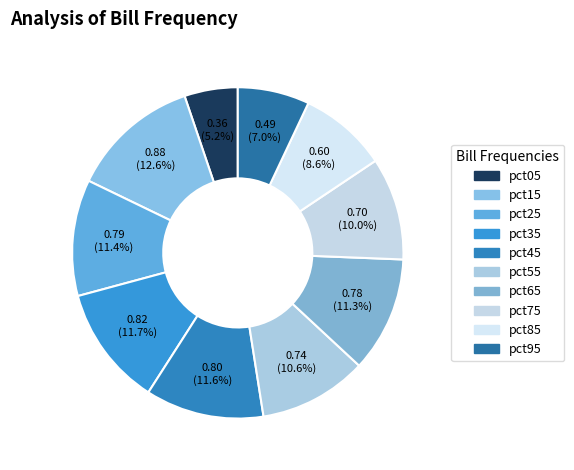

Does pct35 account for over 50% of the chart?

No